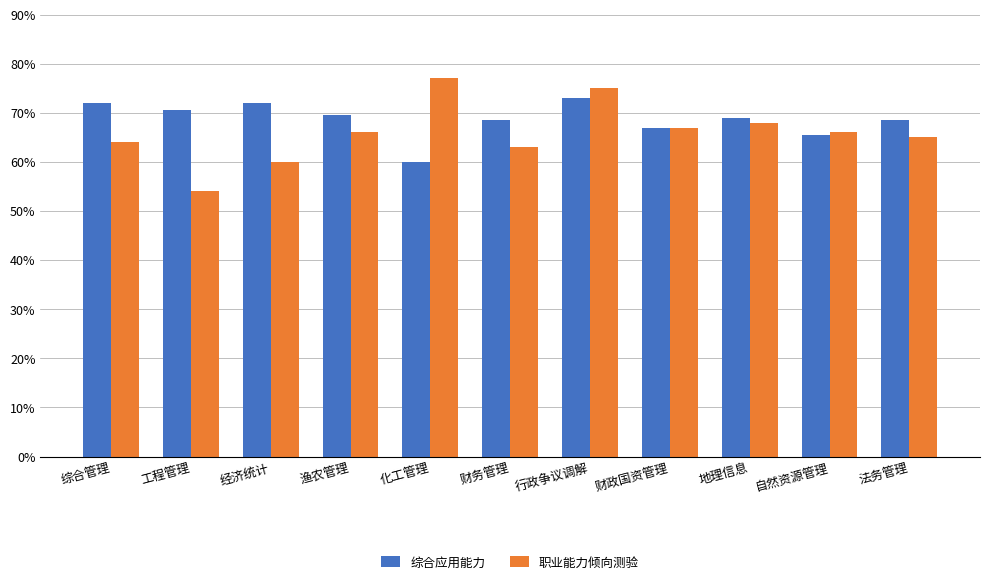

Which category has the lowest value across all series?

工程管理